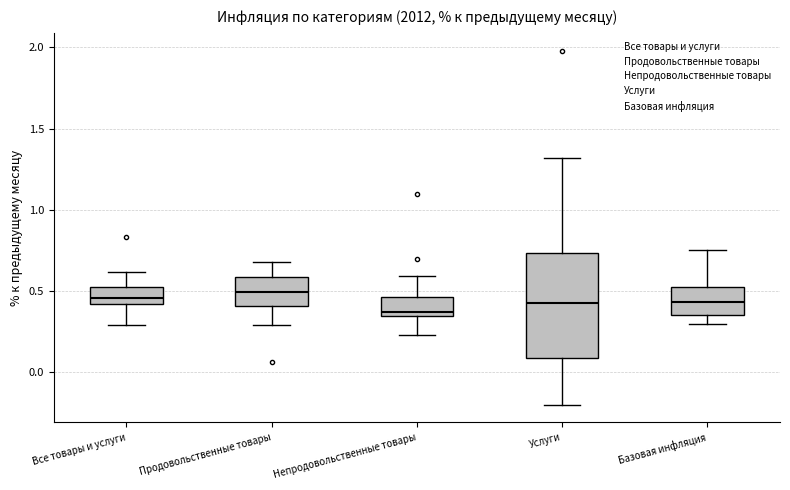

Where does the upper whisker of the box for Базовая инфляция end on the y-axis? The values are not printed on the chart, so give them approximately, as read against the axis.

0.75